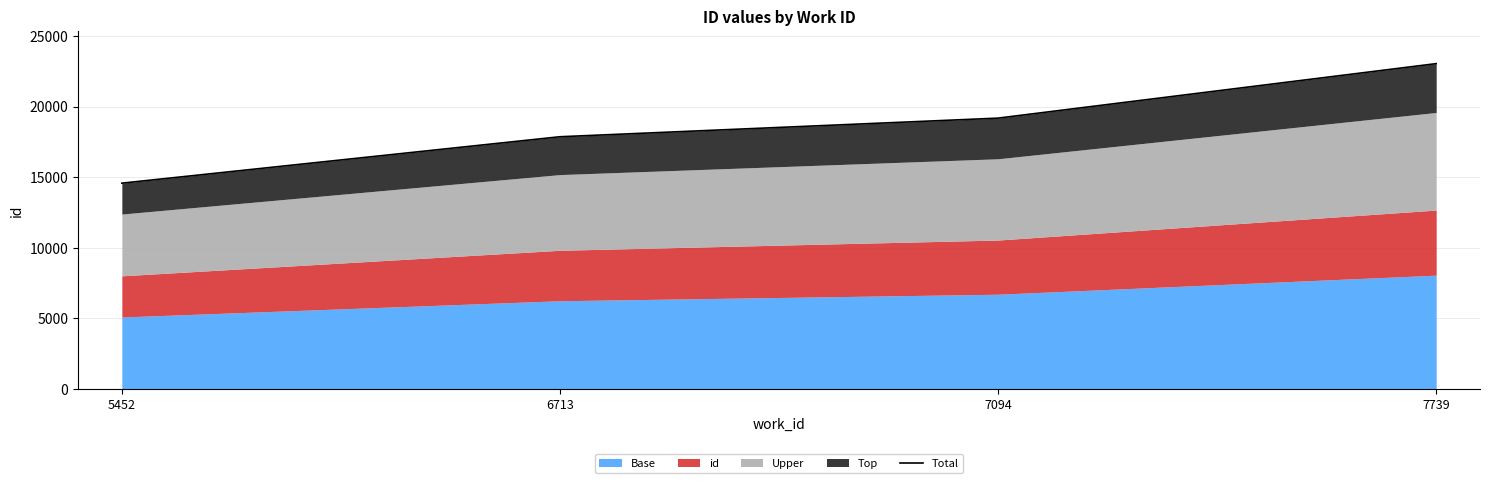

Reading left to right, list all the values displayed in this chart.

5452=14574	6713=17860	7094=19178	7739=23035